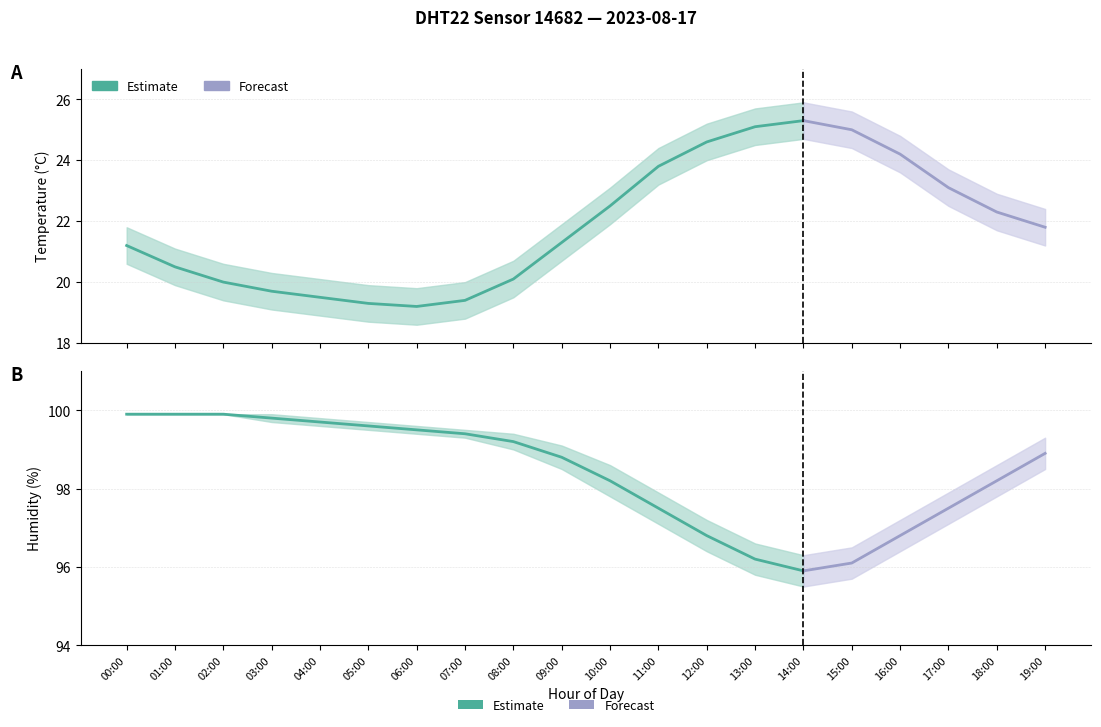

True or false: temperature and humidity cross at least once.

False